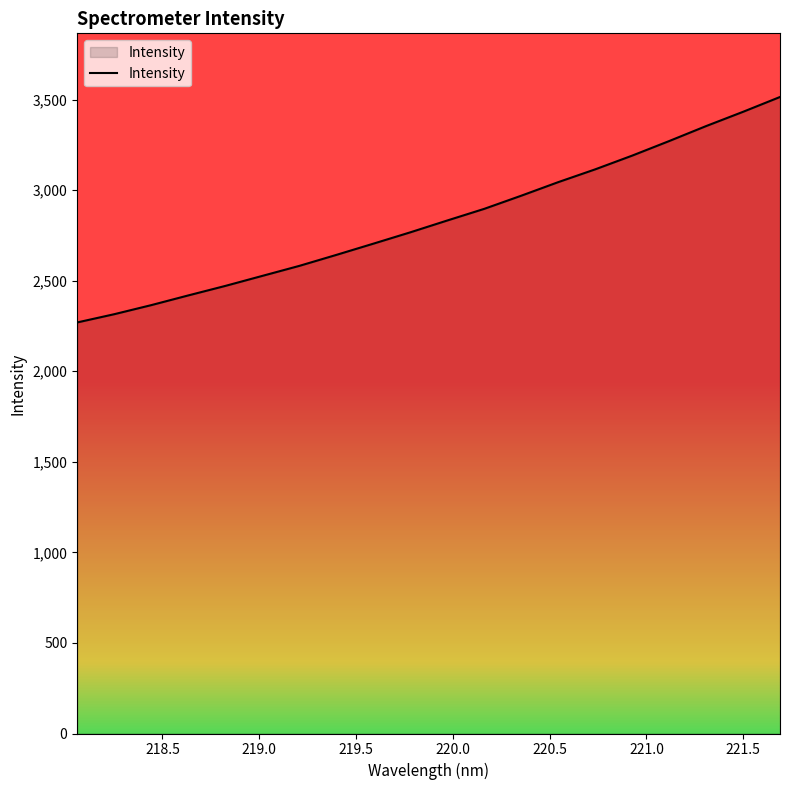

What is the greatest value displayed?

3514.0